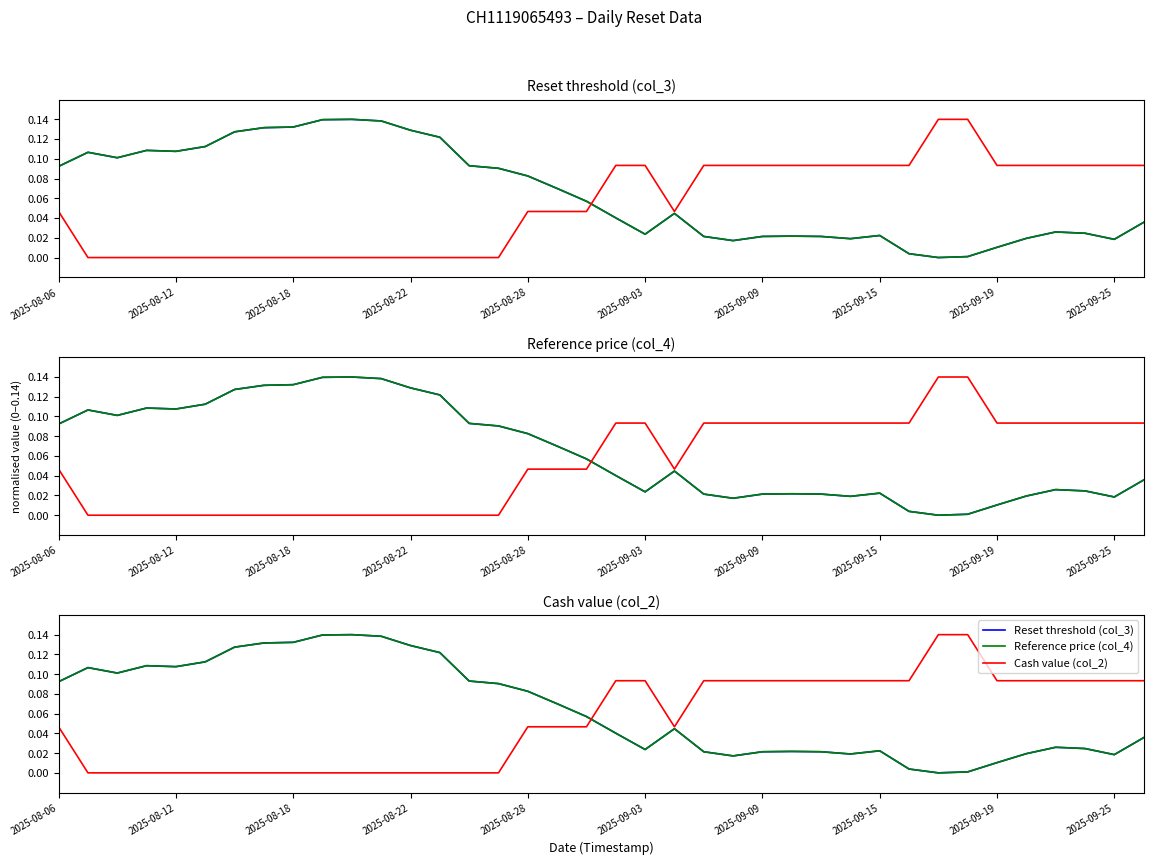

Is it true that Reference price (col_4) equals 0.0 at 37?

True